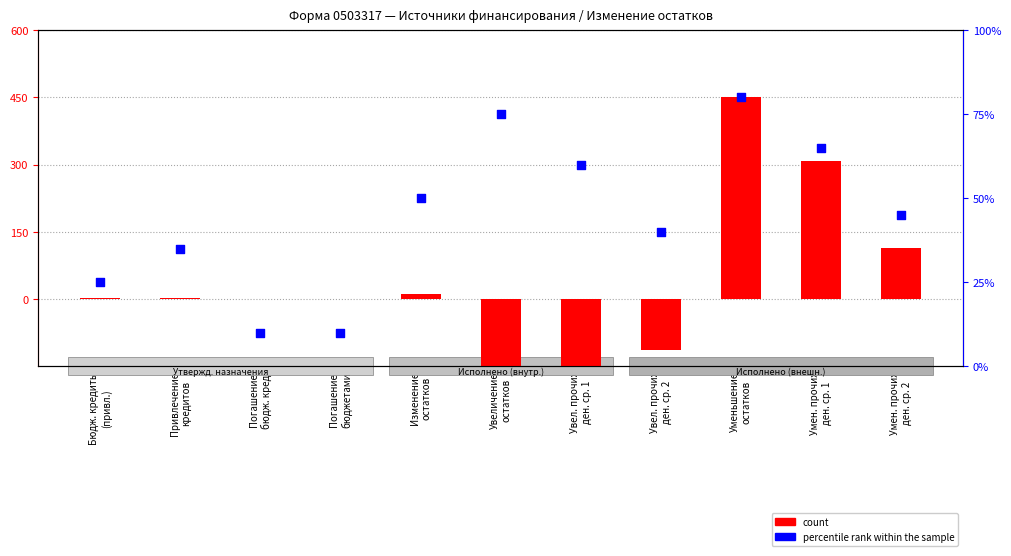

What are all the series names shown in the legend?

count, percentile rank within the sample